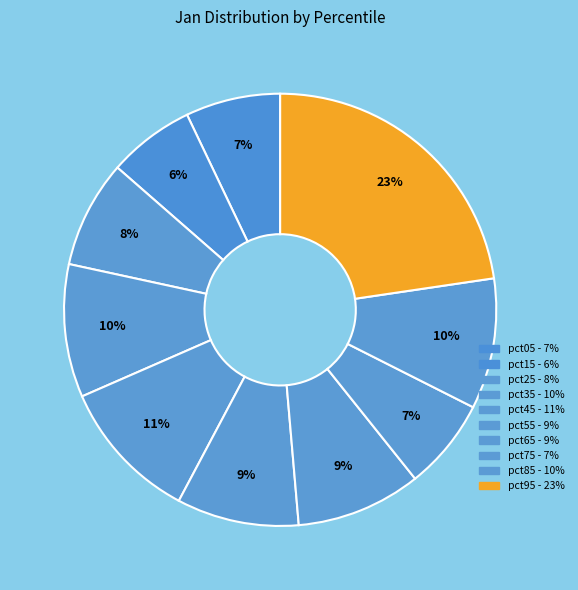

How many slices are in this pie chart?

10